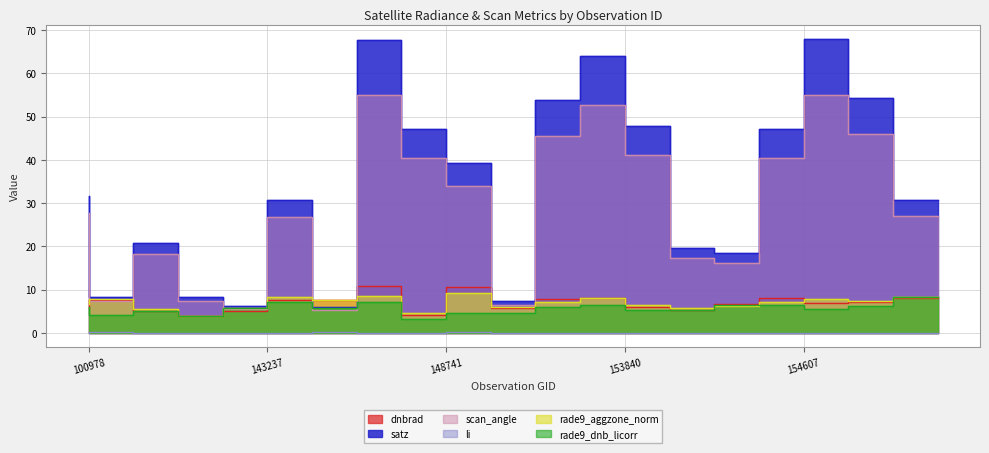

Reading right to left, what are all the values shown in this chart?

dnbrad: 7.9	7.1	6.8	8.1	6.8	5.3	6.1	8.1	7.8	5.8	10.6	4.0	10.8	7.7	7.7	5.0	3.9	5.1	7.7	5.8
satz: 30.7	54.2	67.9	47.2	18.3	19.7	47.8	64.1	53.8	7.3	39.2	47.2	67.8	5.9	30.6	6.3	8.3	20.7	8.3	31.6
scan_angle: 26.9	45.9	55.1	40.5	16.2	17.3	41.0	52.7	45.6	6.5	34.0	40.5	55.0	5.2	26.8	5.6	7.3	18.2	7.4	27.6
li: 0.0	0.0	0.0	0.0	0.0	0.0	0.0	0.0	0.0	0.1	0.2	0.0	0.0	0.1	0.0	0.0	0.0	0.0	0.2	0.0
rade9_aggzone_norm: 8.4	7.4	7.8	7.0	6.2	5.6	6.5	8.0	7.2	5.9	9.2	4.5	8.5	7.7	8.2	5.7	3.9	5.5	7.7	6.7
rade9_dnb_licorr: 8.2	6.2	5.6	6.4	6.3	5.3	5.2	6.4	5.9	4.6	4.6	3.2	7.0	5.7	7.1	5.7	3.9	4.9	4.1	6.0